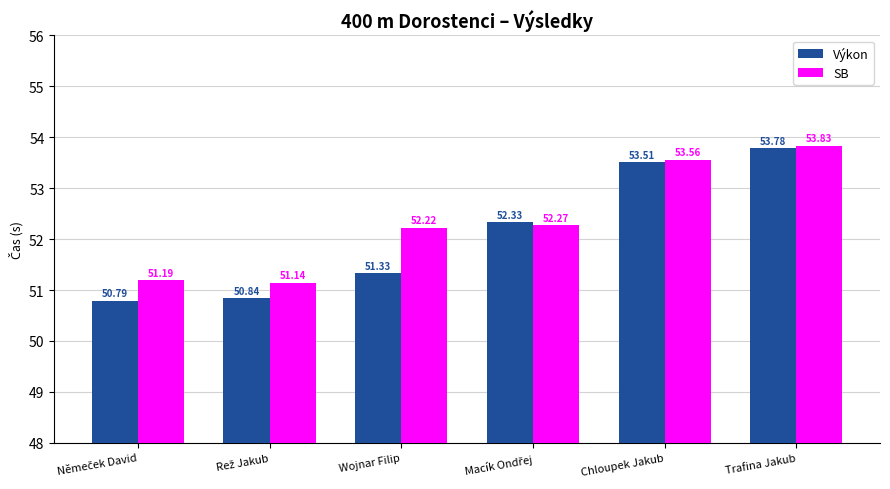

Count the number of data series in this chart.

2